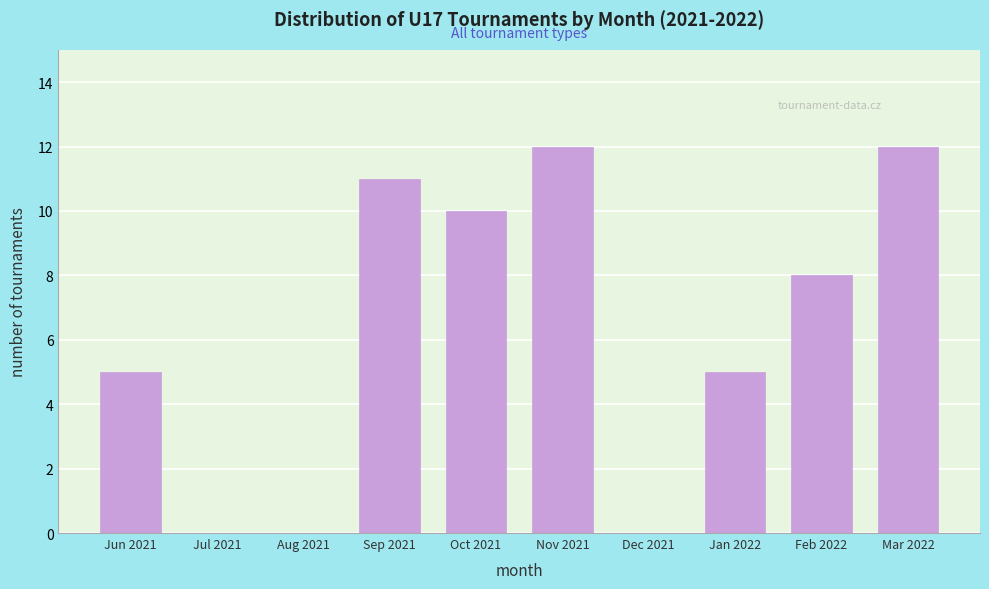

Reading left to right, list all the values displayed in this chart.

Jun 2021=5	Jul 2021=0	Aug 2021=0	Sep 2021=11	Oct 2021=10	Nov 2021=12	Dec 2021=0	Jan 2022=5	Feb 2022=8	Mar 2022=12